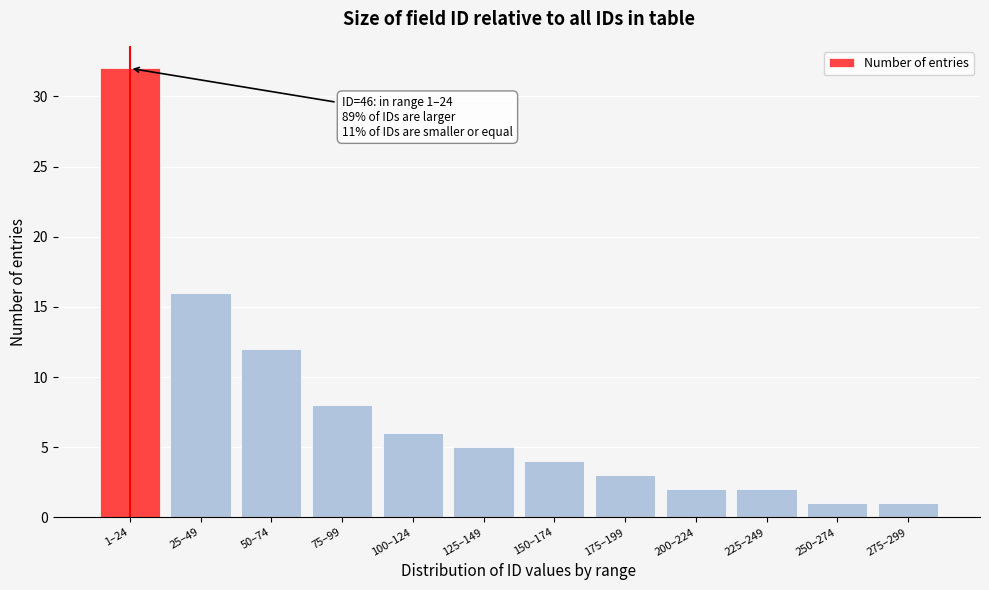

Reading left to right, transcribe all the data shown in this chart.

1–24=32	25–49=16	50–74=12	75–99=8	100–124=6	125–149=5	150–174=4	175–199=3	200–224=2	225–249=2	250–274=1	275–299=1